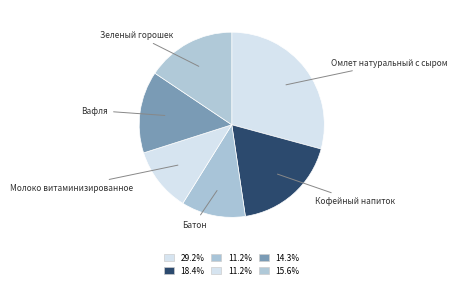

What is the ratio of the value at Батон to the value at Молоко витаминизированное?

1.0